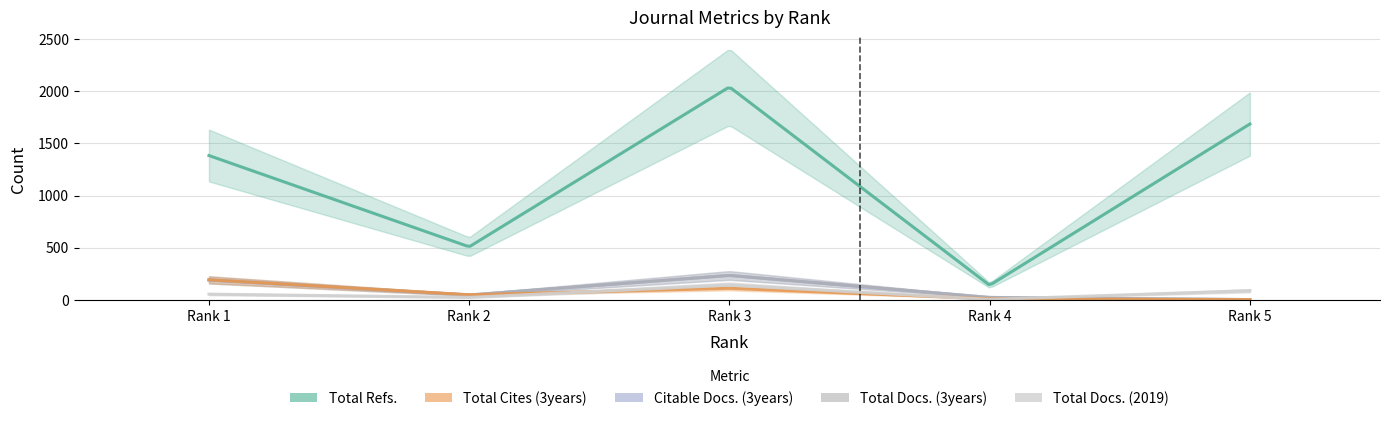

Is this an area chart (filled region under the line)?

No